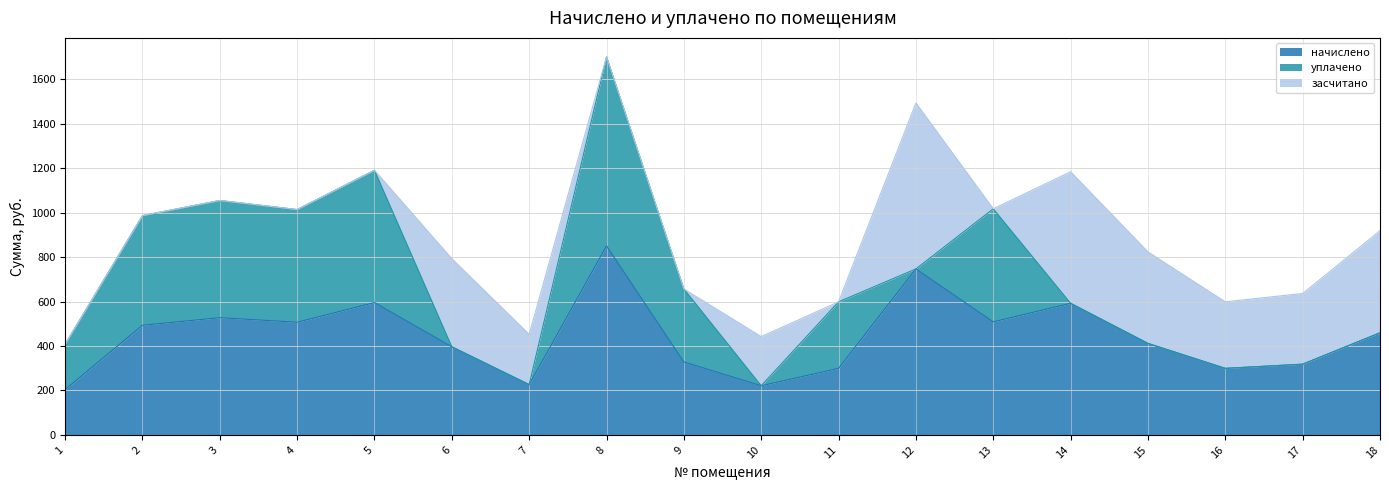

How many positive values does the уплачено series have?

9